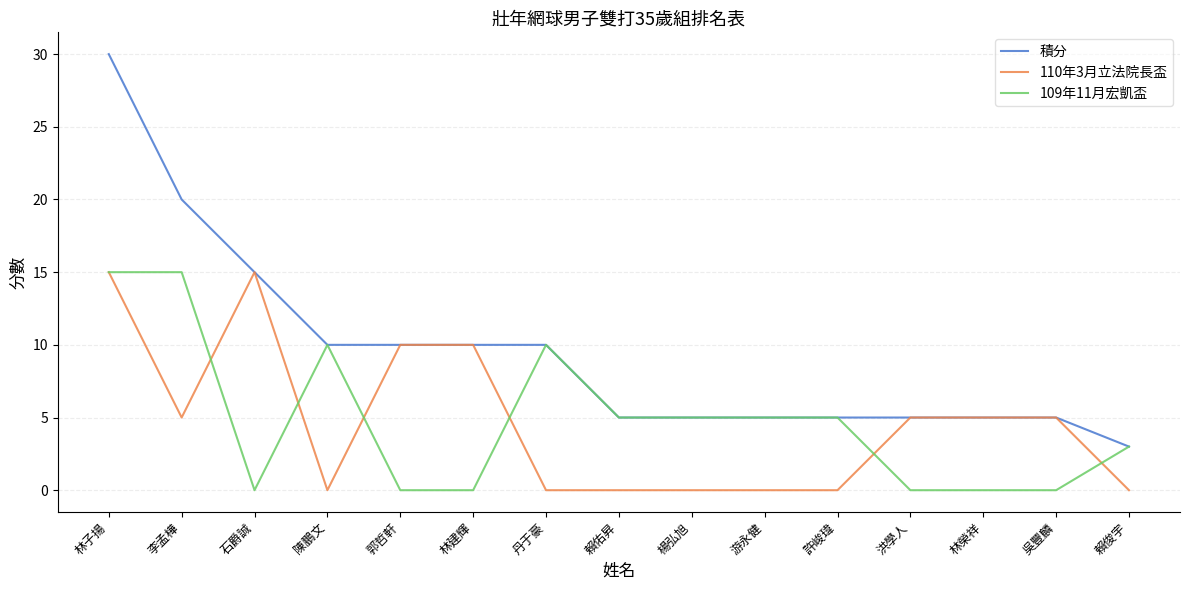

Which series has the largest range (max minus min)?

積分